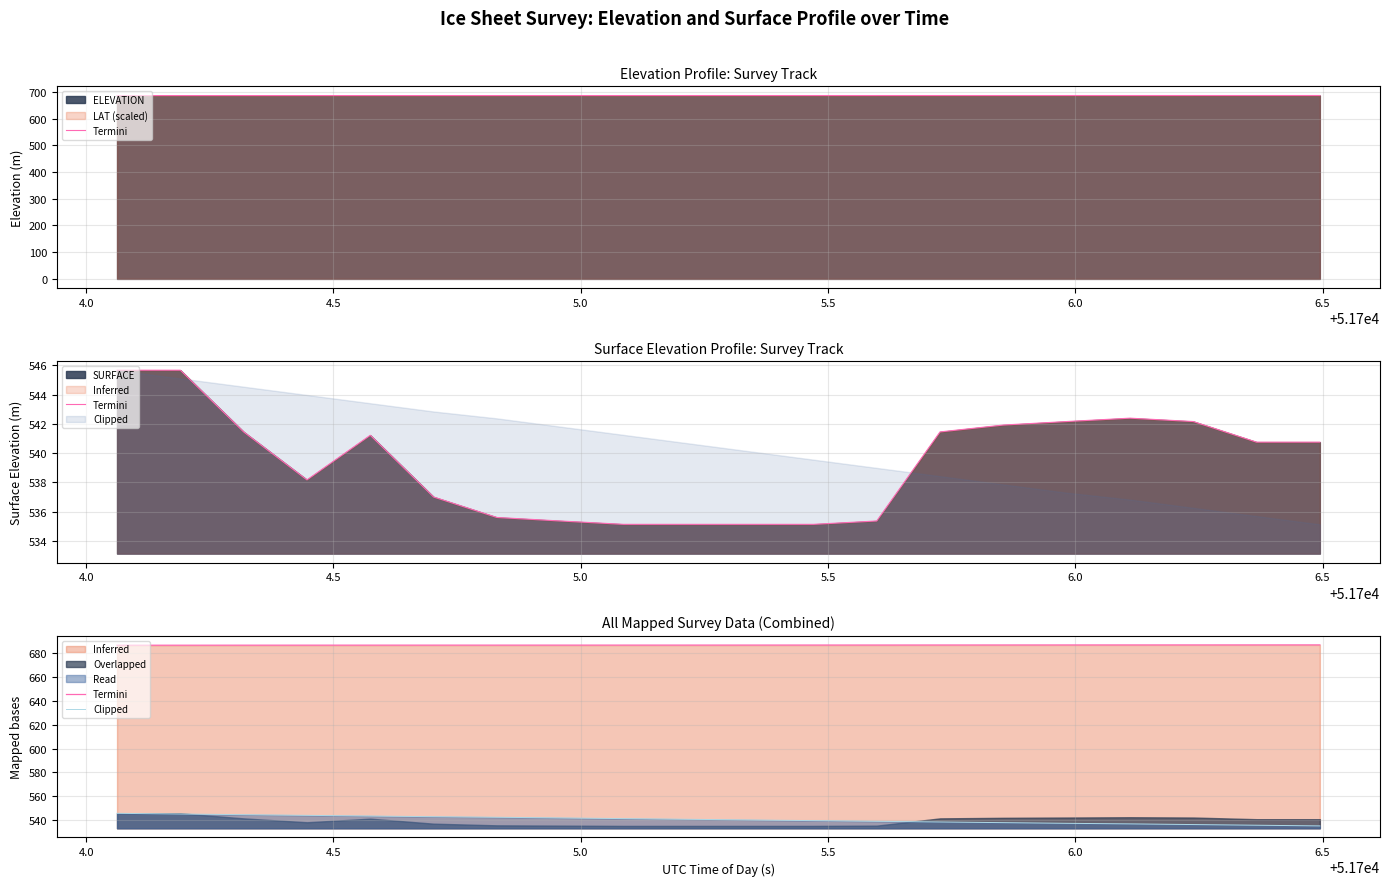

Is it true that Clipped equals 331.2 at 3.5?

False